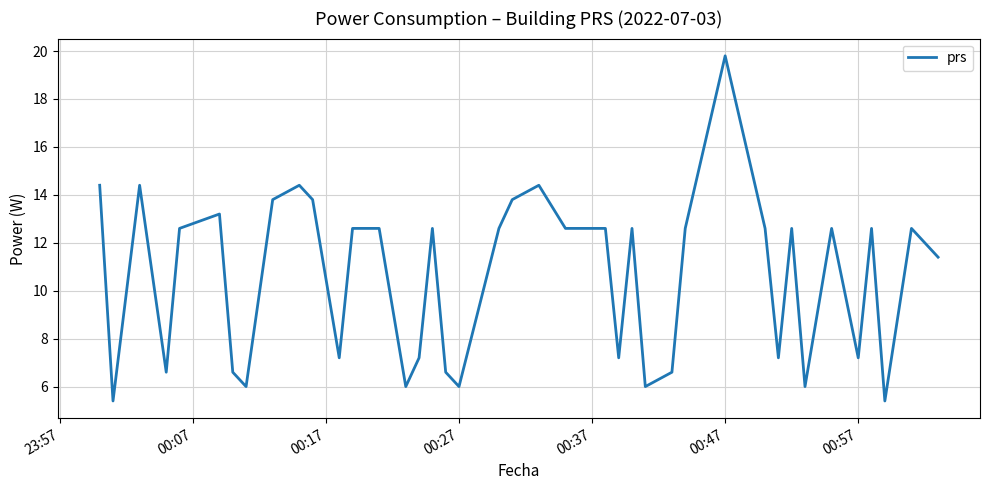

What is the greatest value displayed?

19.8